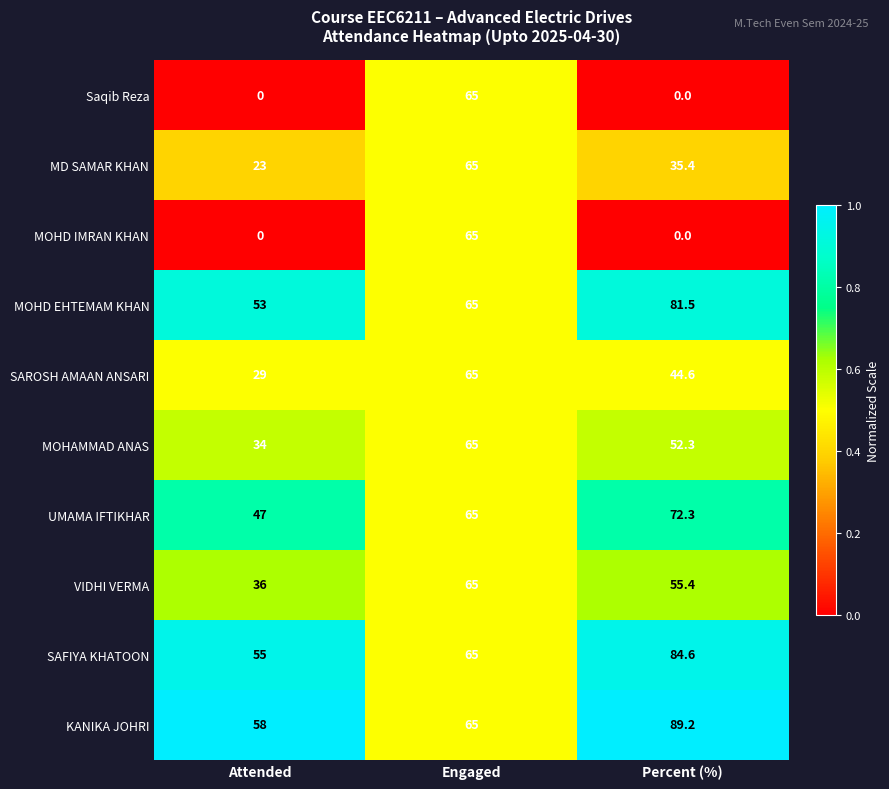

What is the maximum value shown in the chart?

89.2